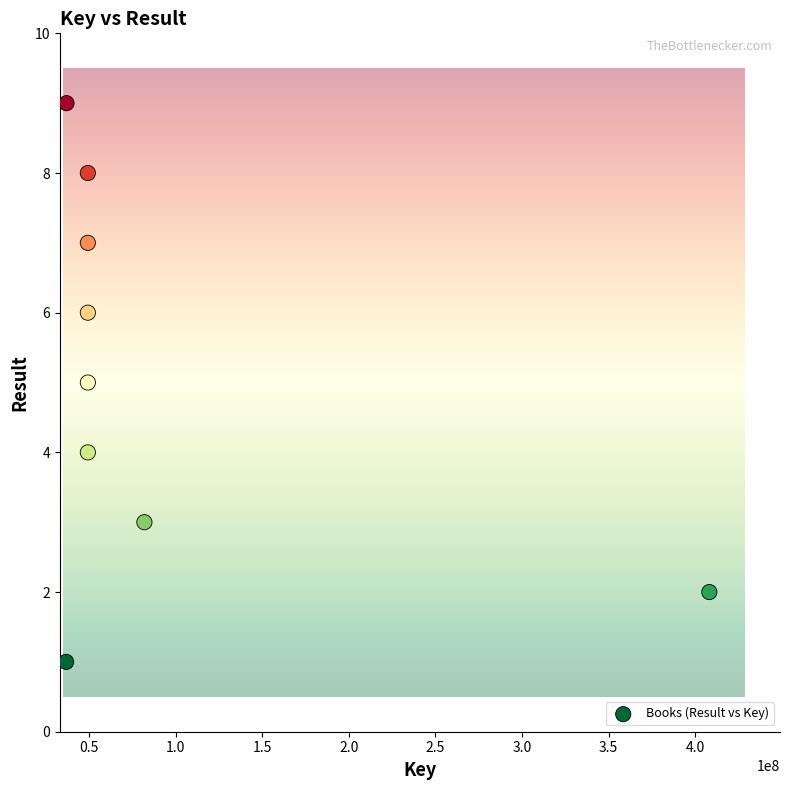

What is the range of X values (max minus min)?

371620630